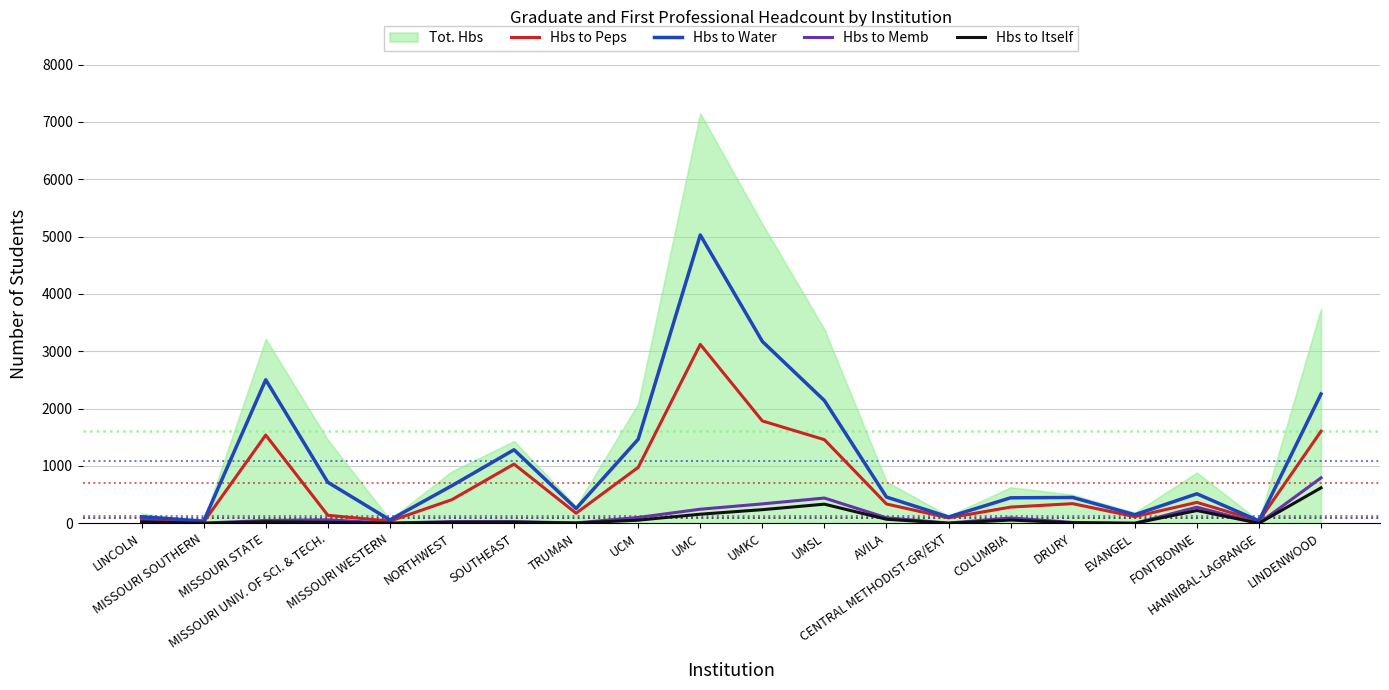

How many lines are shown in the chart?

4